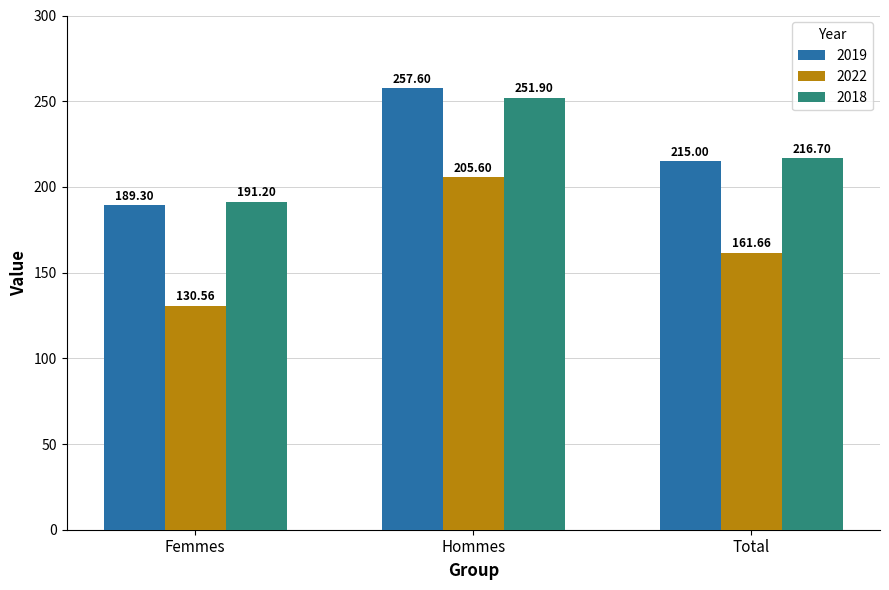

What are all the series names shown in the legend?

2019, 2022, 2018